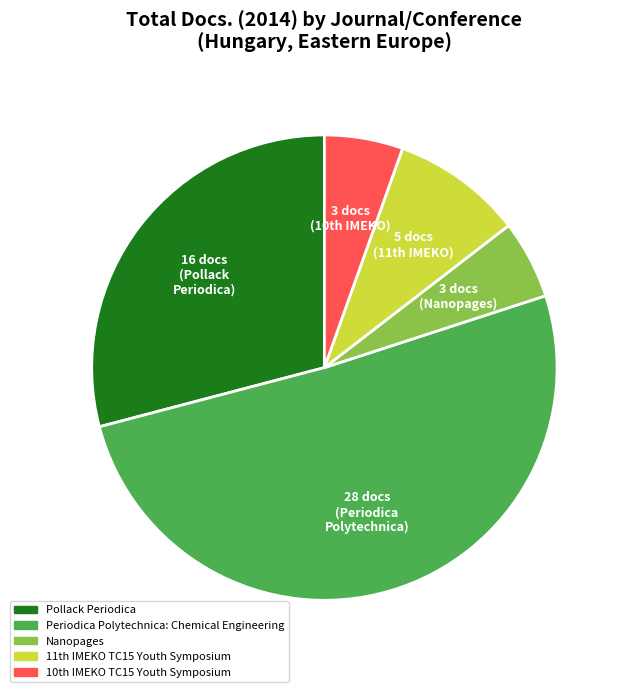

What is the largest slice in the pie chart?

Periodica Polytechnica: Chemical Engineering